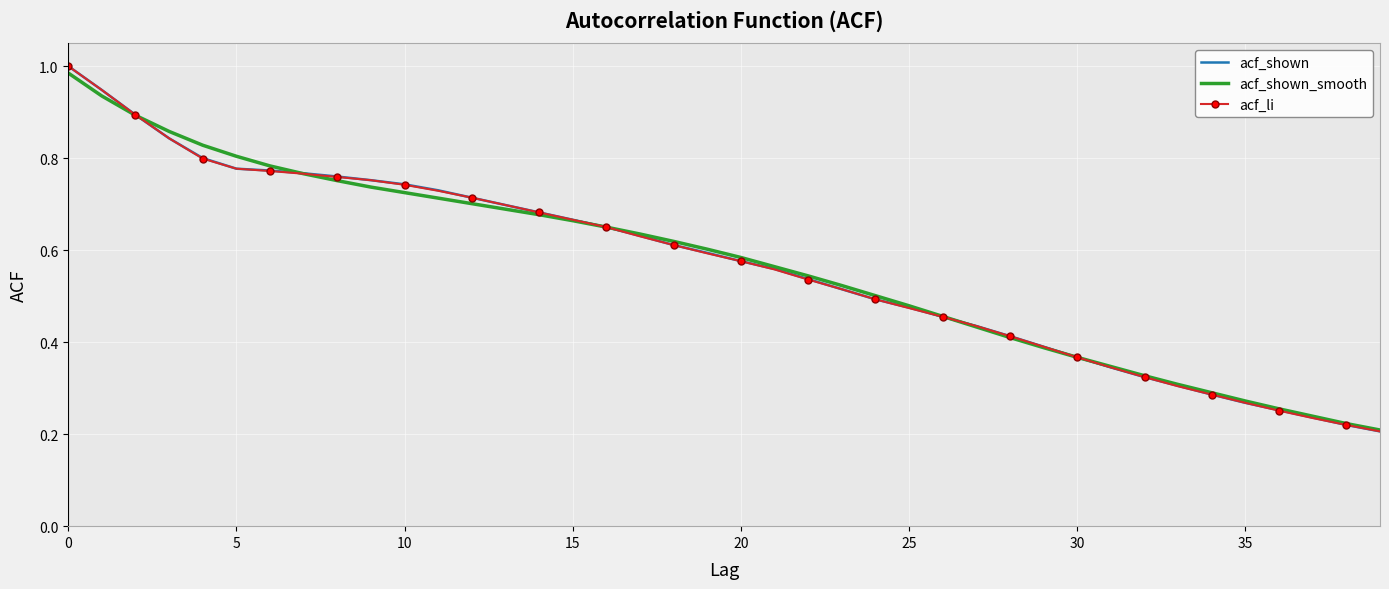

List the series in order of their overall mean, lowest first.

acf_li, acf_shown, acf_shown_smooth